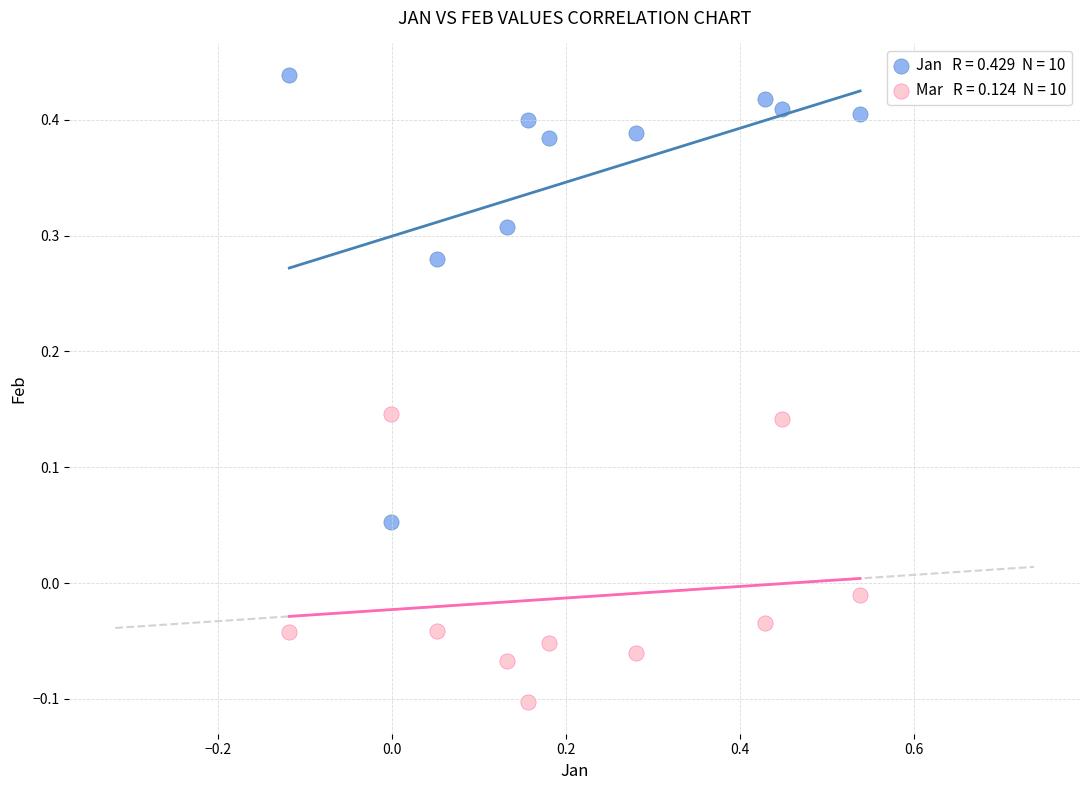

Across all data points, what is the range of Y values (max minus min)?

0.5